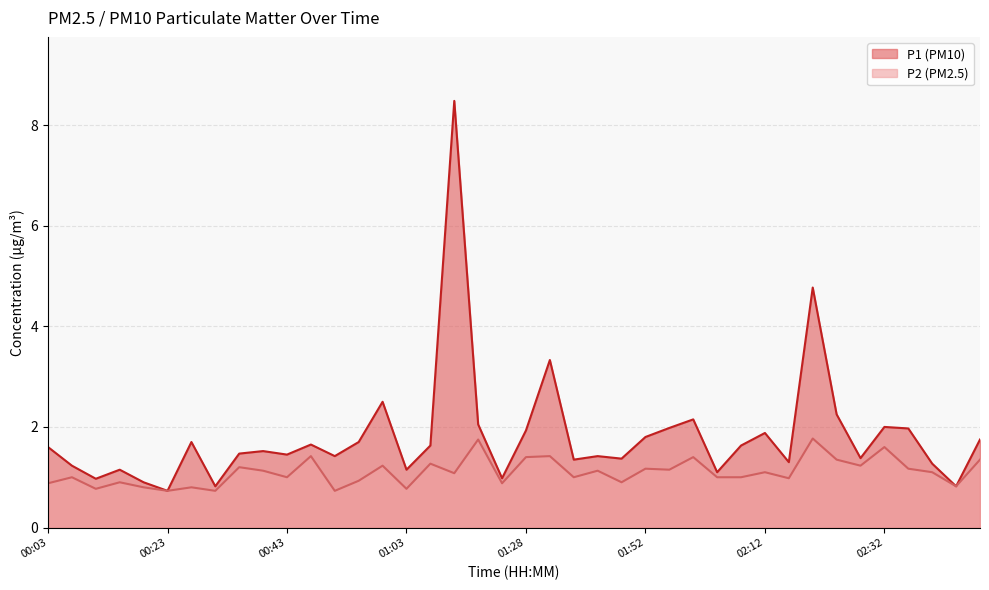

What is the value of the P2 point at the 21st from the left?

1.4